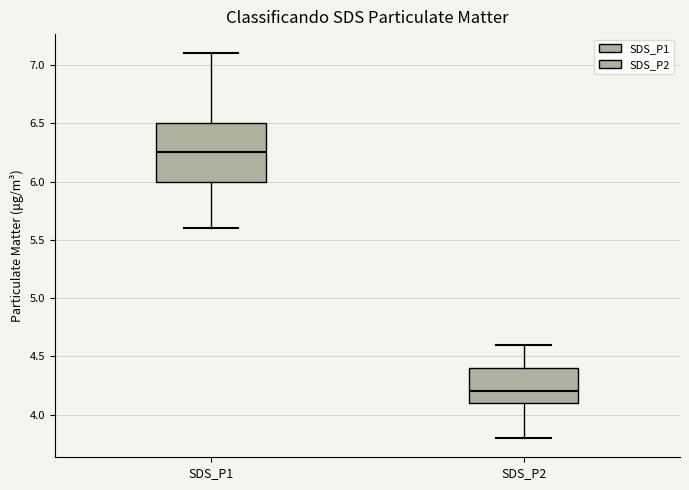

Reading left to right, read every box against the y-axis: the position of its median line, the range the box covers, and the ends of its whiskers. The values are not printed on the chart, so give them approximately, as read against the axis.

SDS_P1: median 6.25, box 6.00 to 6.50, whiskers 5.60 to 7.10
SDS_P2: median 4.20, box 4.10 to 4.40, whiskers 3.80 to 4.60